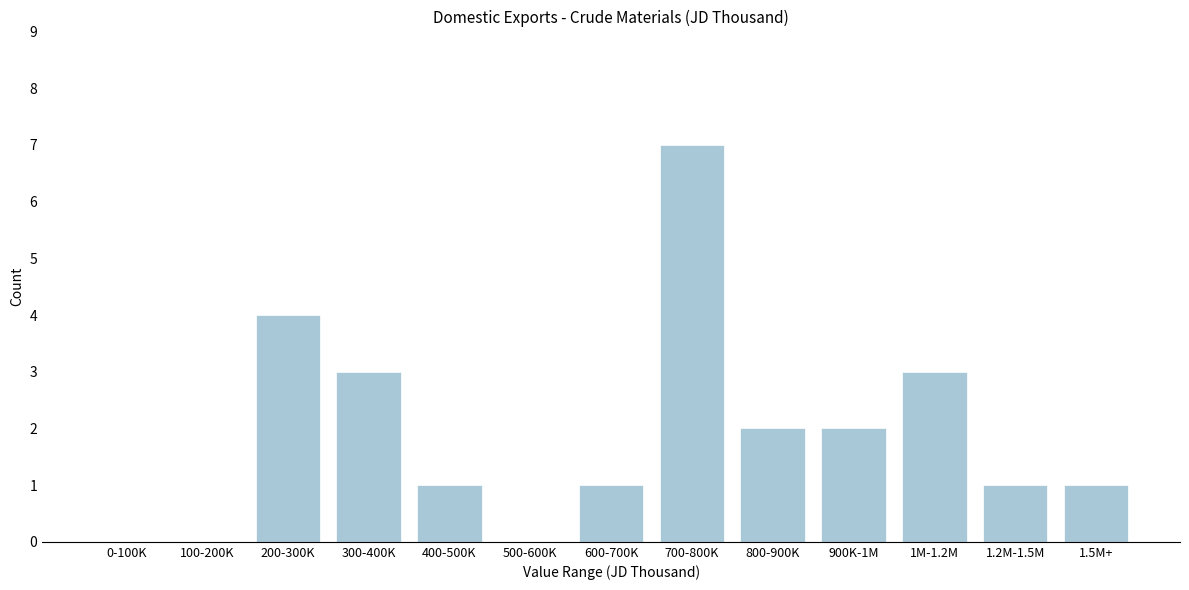

Reading left to right, what are all the values shown in this chart?

0-100K=0	100-200K=0	200-300K=4	300-400K=3	400-500K=1	500-600K=0	600-700K=1	700-800K=7	800-900K=2	900K-1M=2	1M-1.2M=3	1.2M-1.5M=1	1.5M+=1